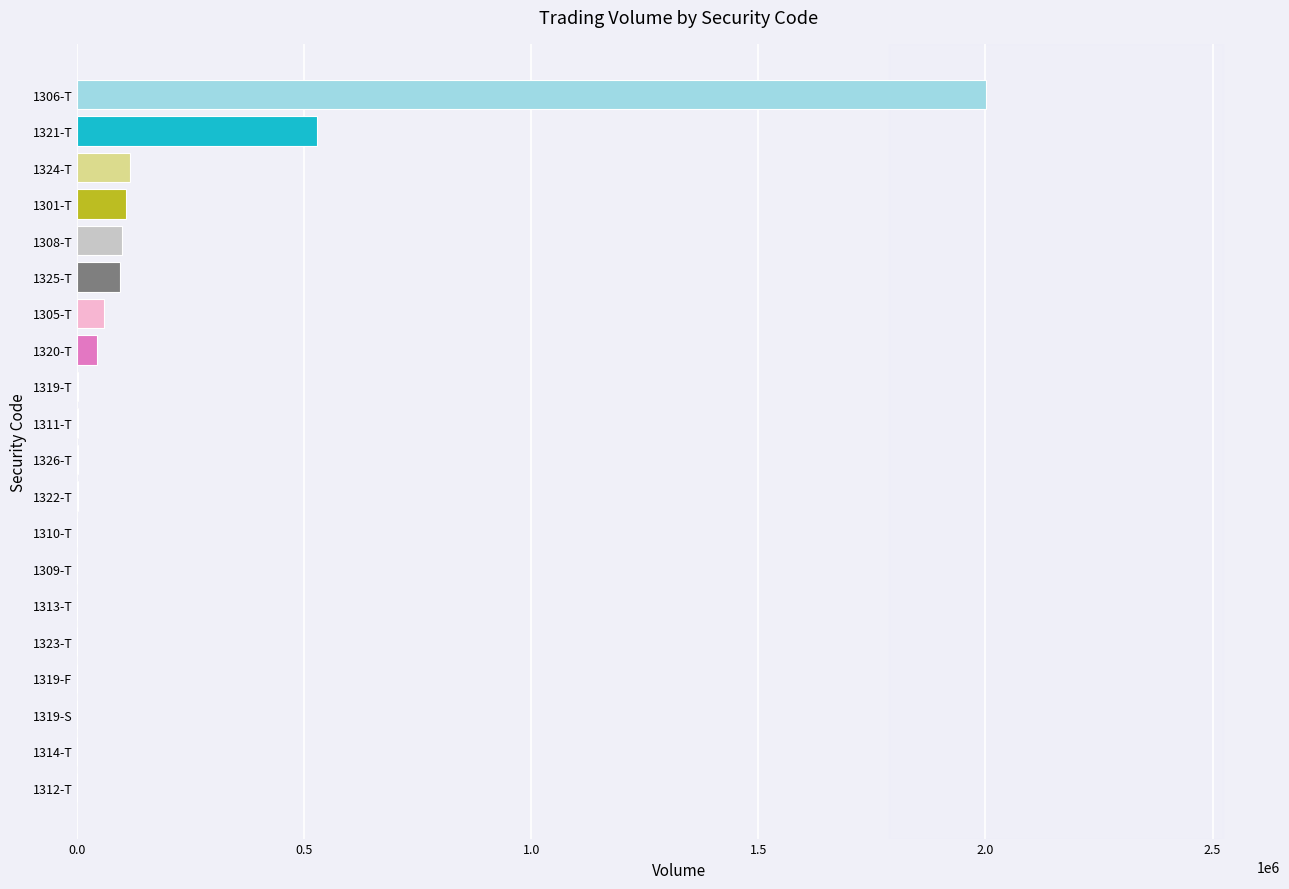

Where is the data nearest to the value 1000965?

1321-T